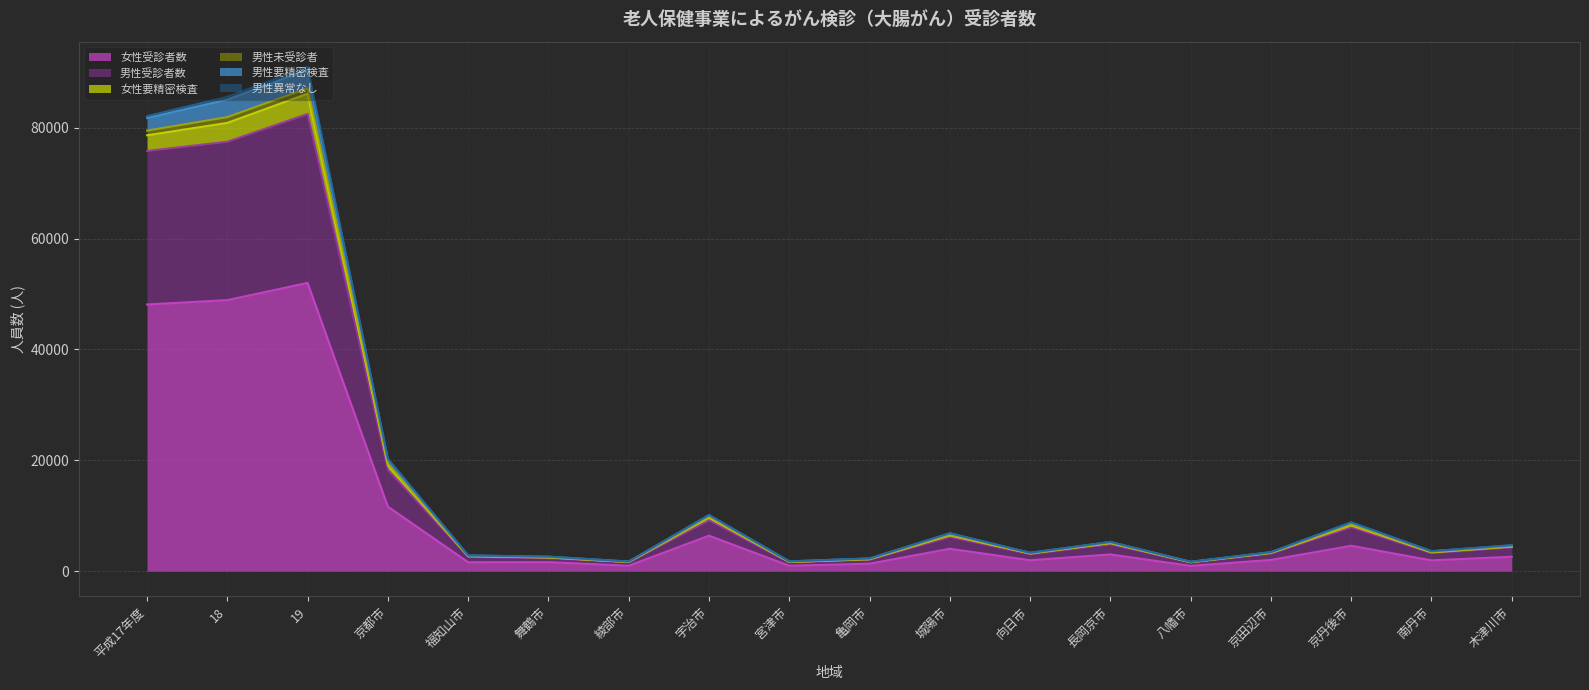

At which category does the chart reach its minimum across all series?

八幡市